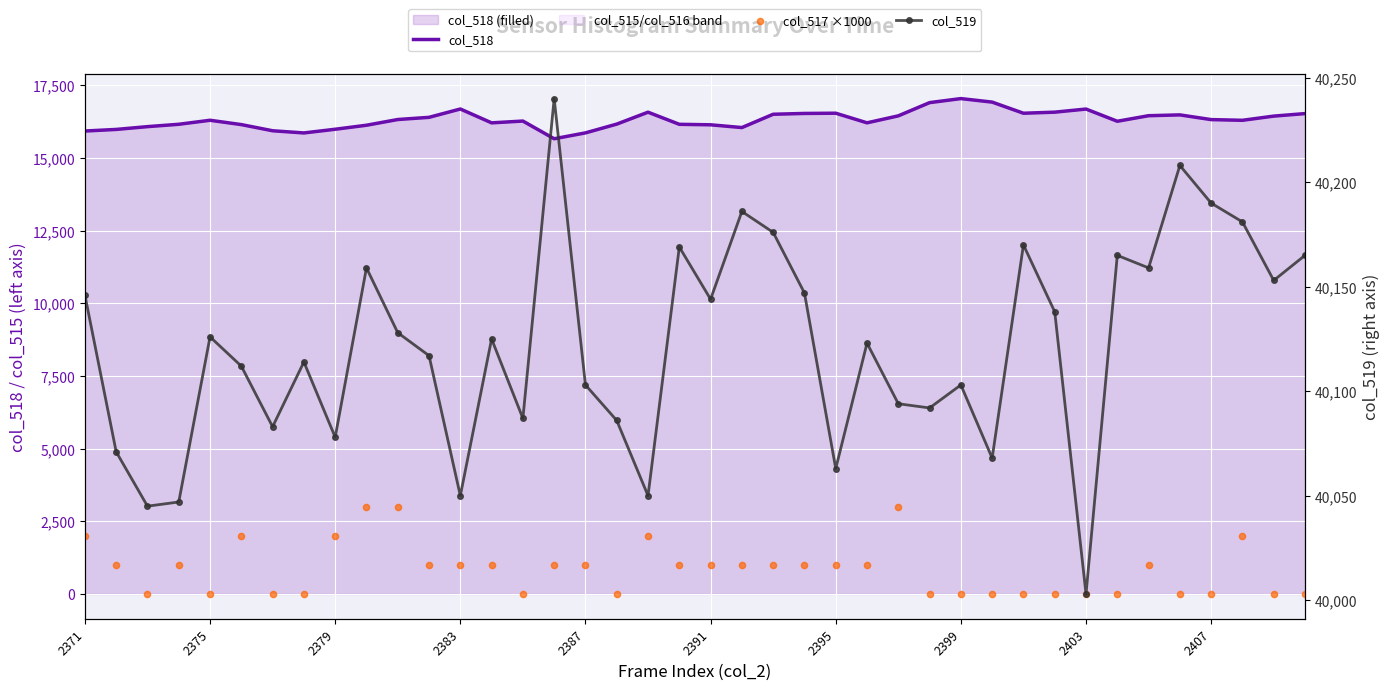

At how many categories does at least one series exceed 1506?

40